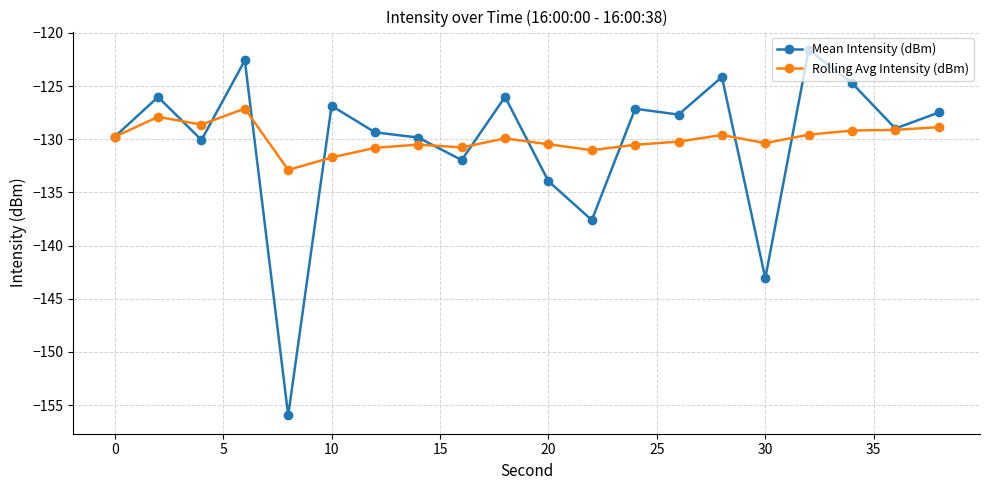

In Mean Intensity (dBm), how many points are lower than both neighbors (excluding endpoints)?

7